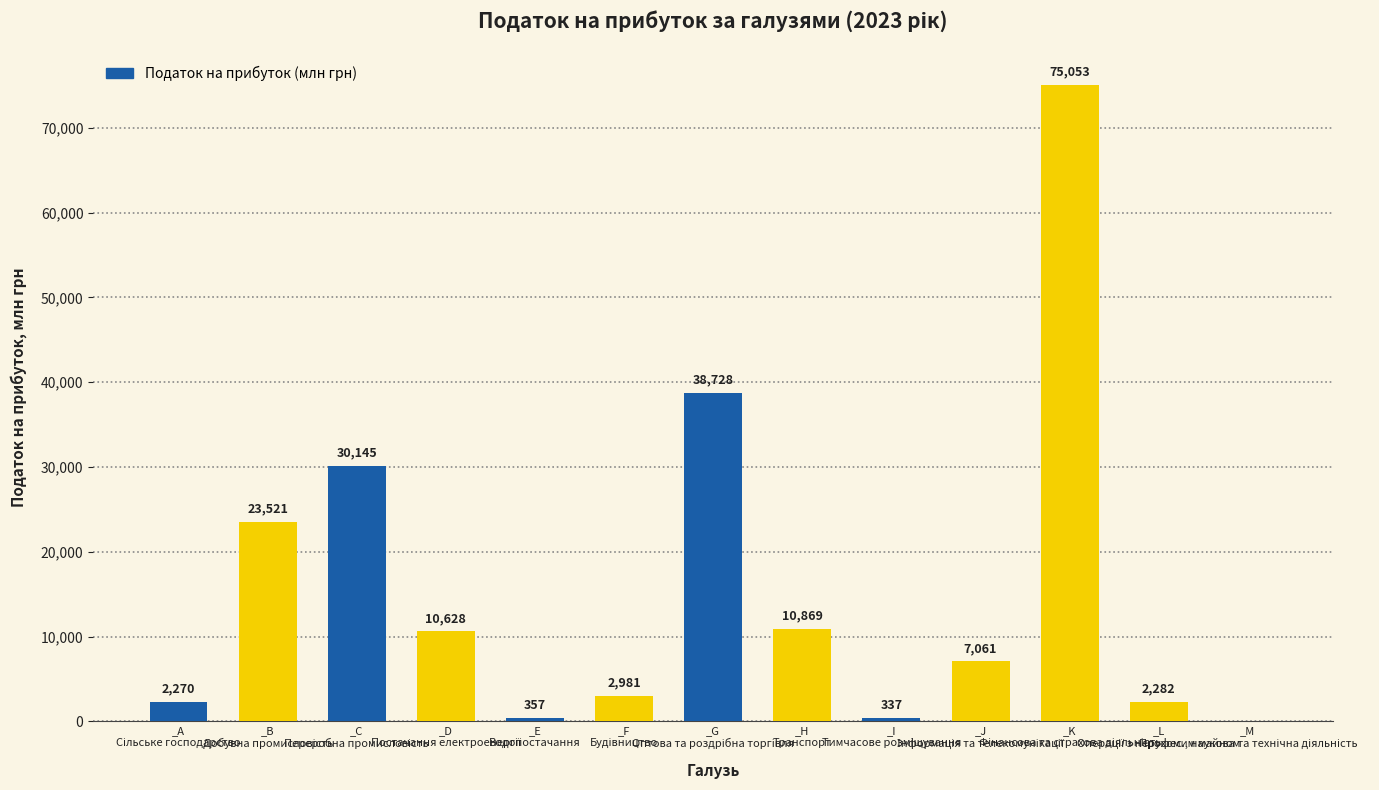

What is the greatest value displayed?

75052.9